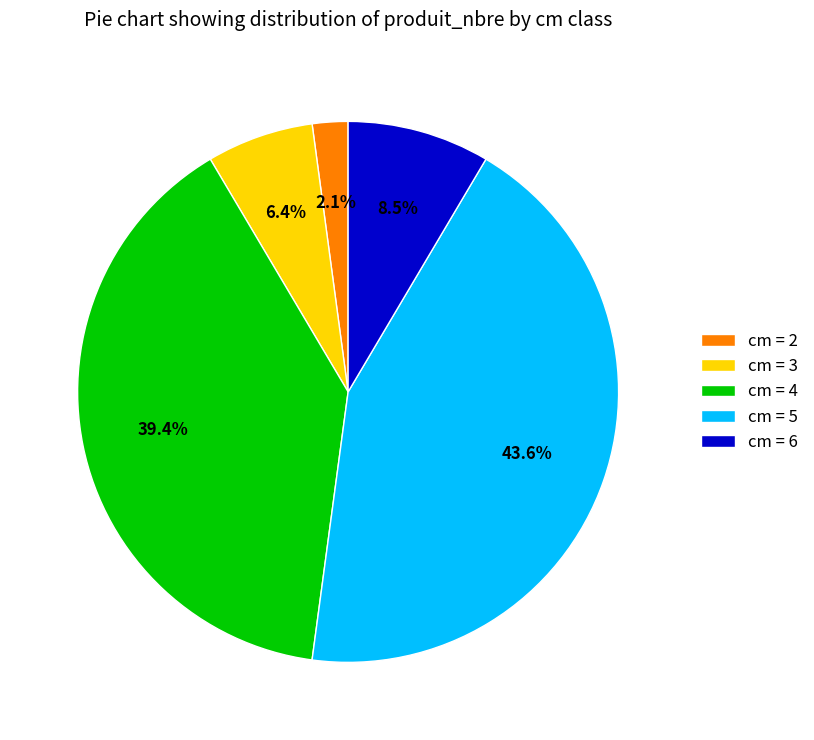

How many slices are in this pie chart?

5